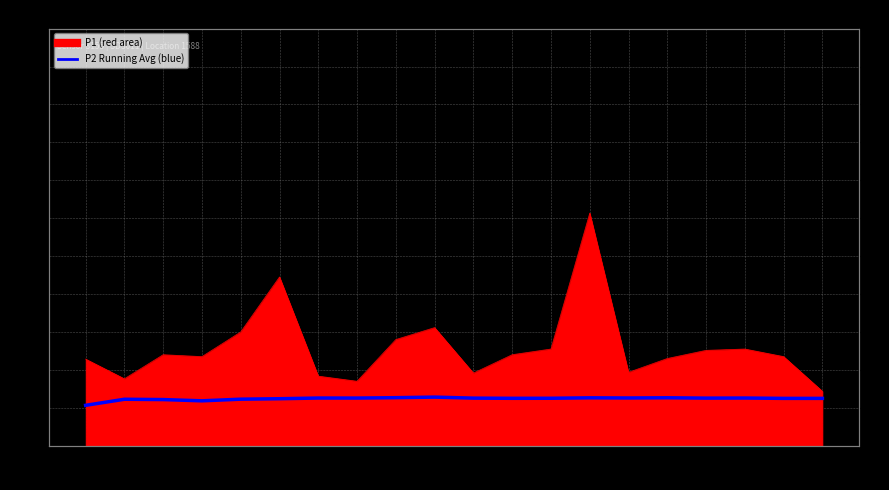

What is the ratio of the value at 08:30 to the value at 06:30?

1.0